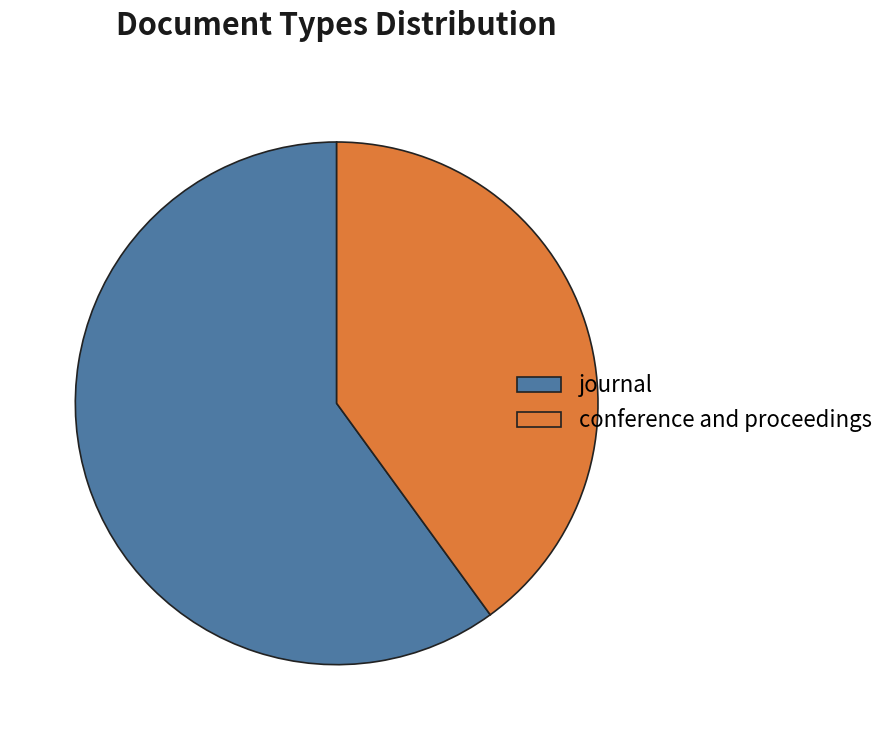

Is the sum of journal and conference and proceedings greater than half?

Yes